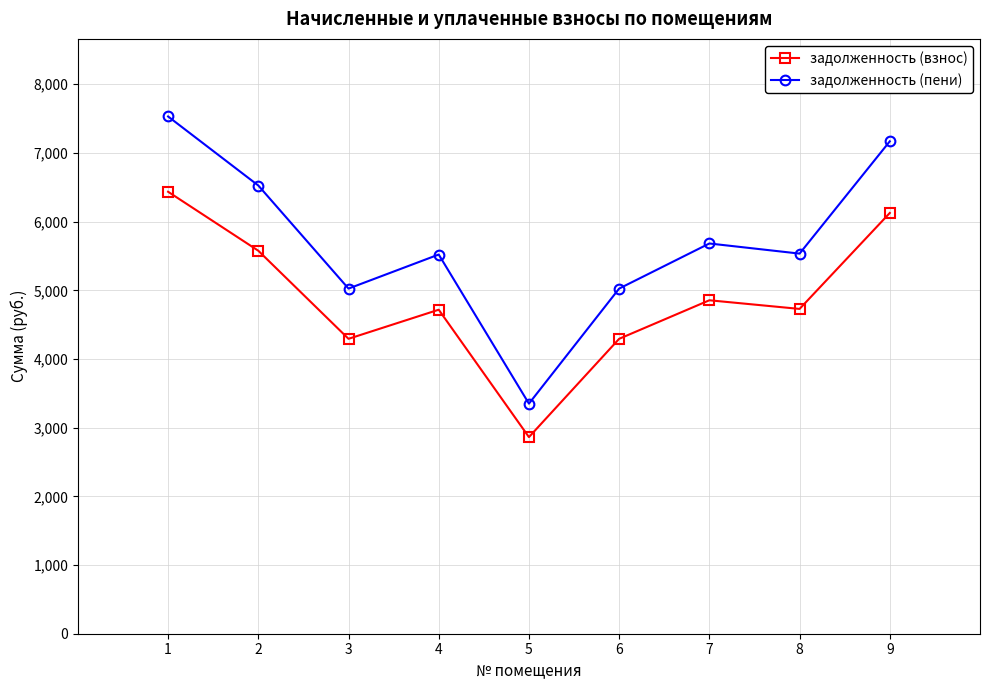

Rank the series by their average value, from lowest to highest.

задолженность (взнос), задолженность (пени)